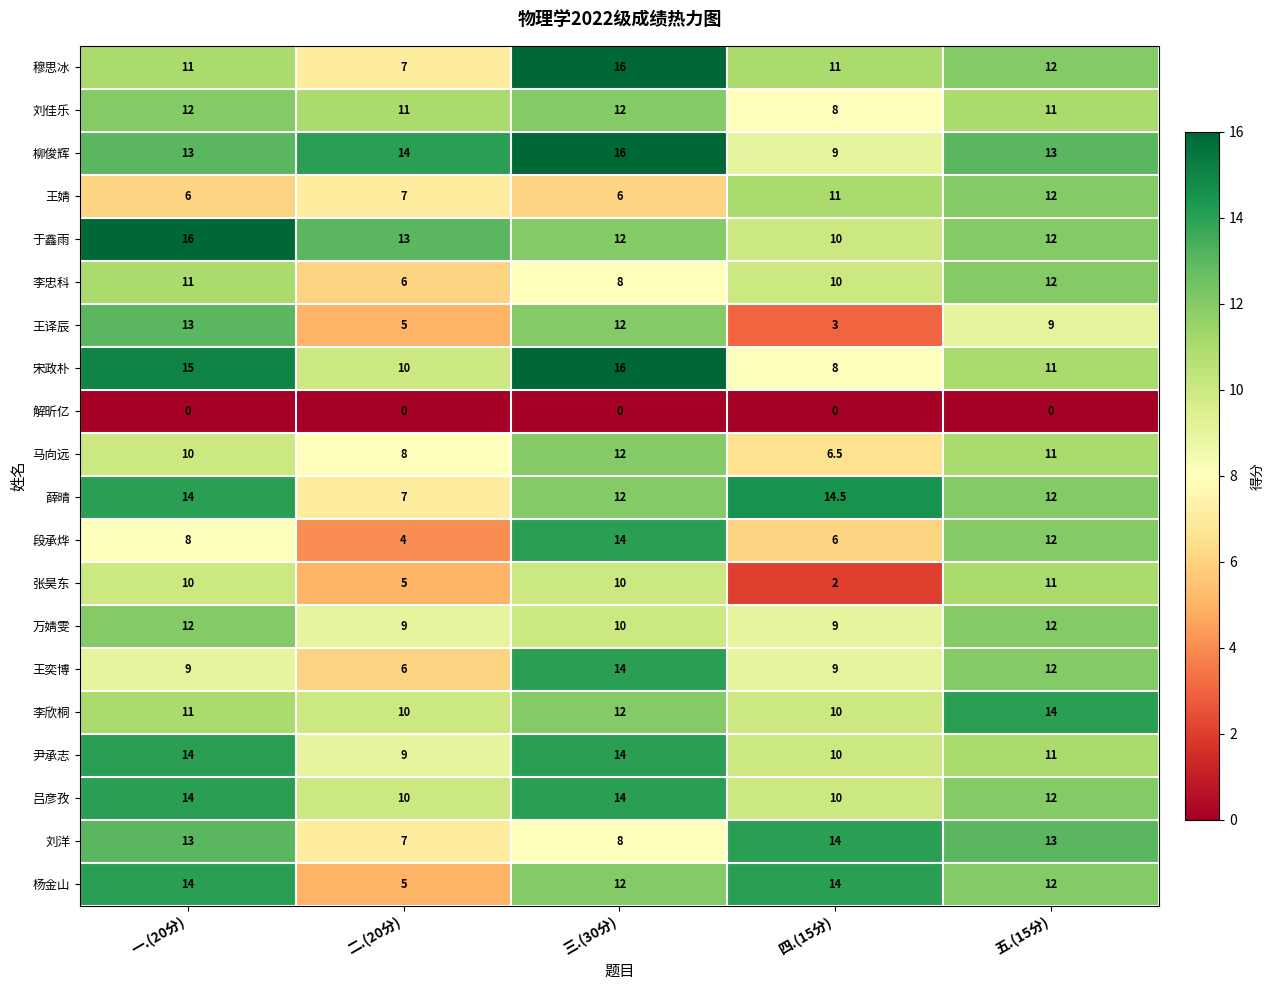

The value of 张昊东 at 二.(20分) is 3.2. True or false?

False